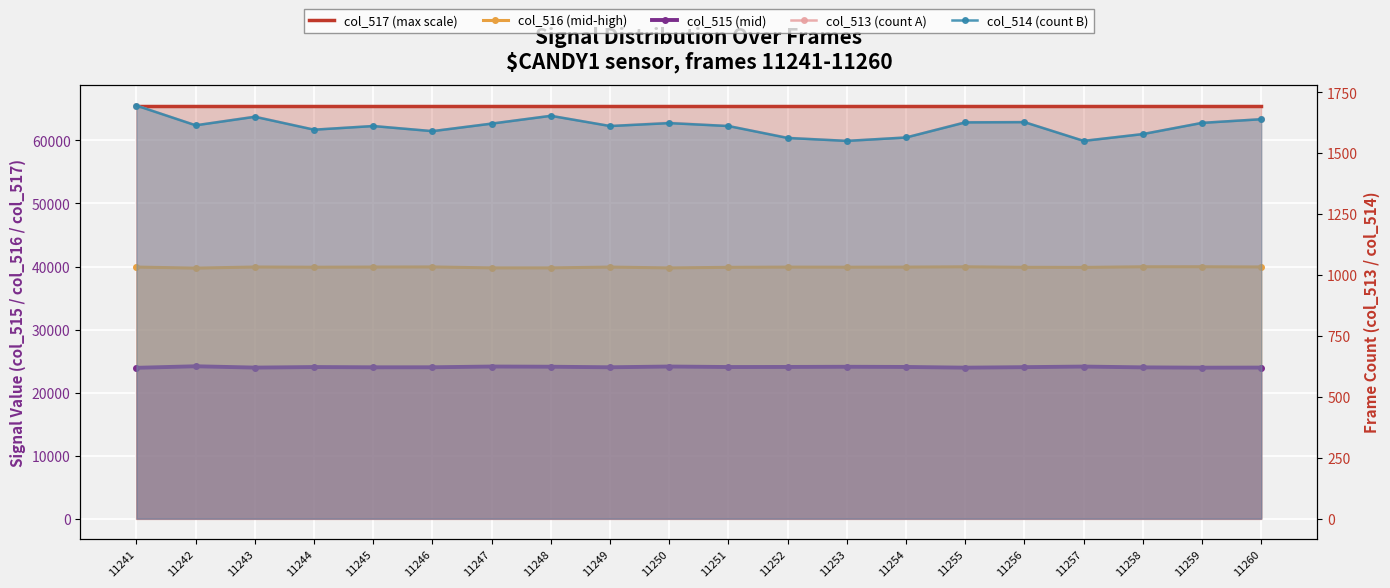

What is the spread (max minus min) of values at 11243?

63885